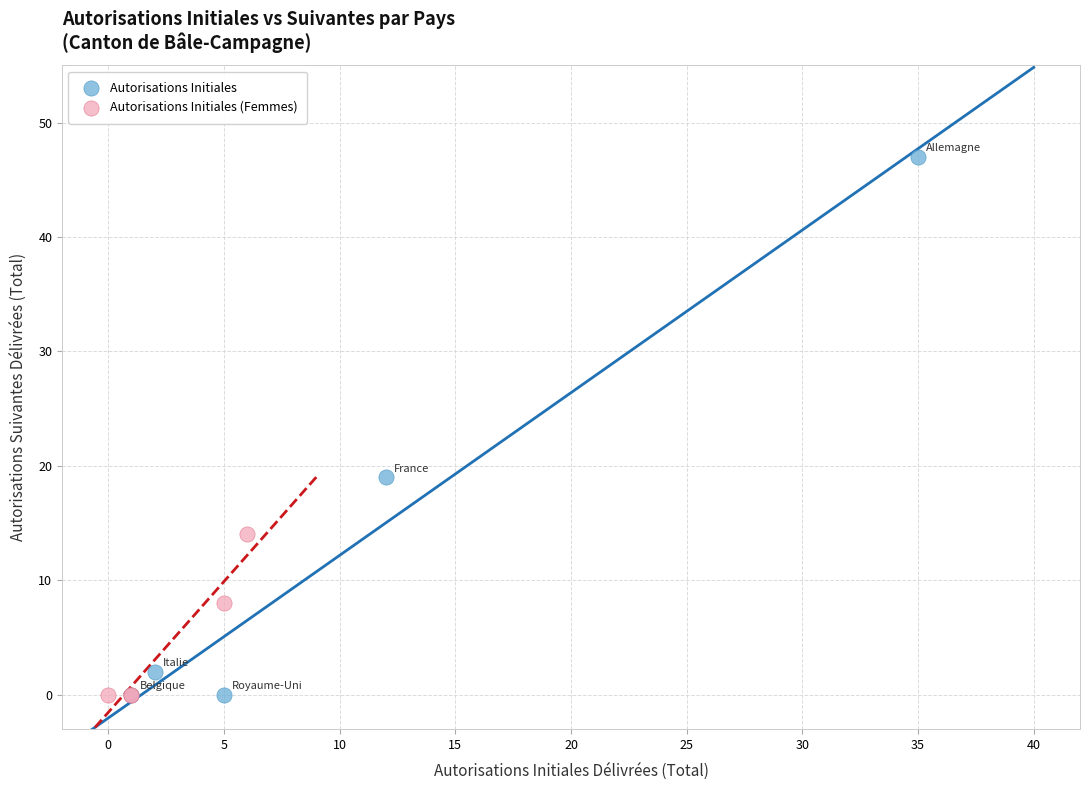

Which series has the largest Y range (max minus min)?

Autorisations Initiales